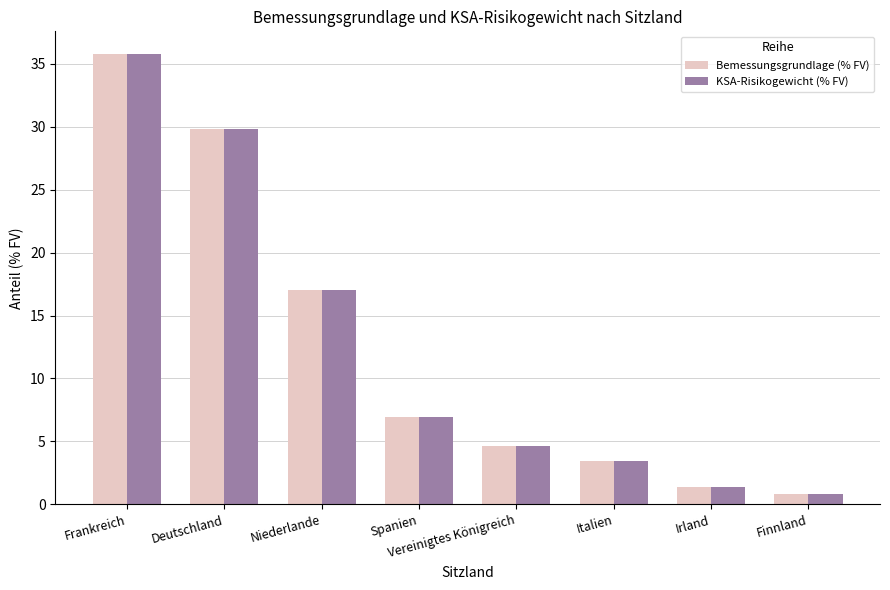

What are all the series names shown in the legend?

Bemessungsgrundlage (% FV), KSA-Risikogewicht (% FV)